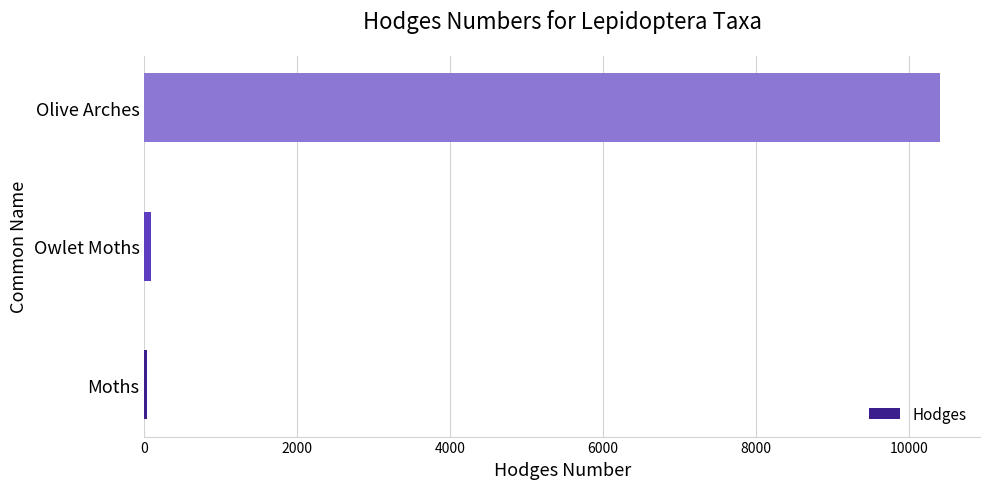

Between Moths and Olive Arches, which is larger?

Olive Arches